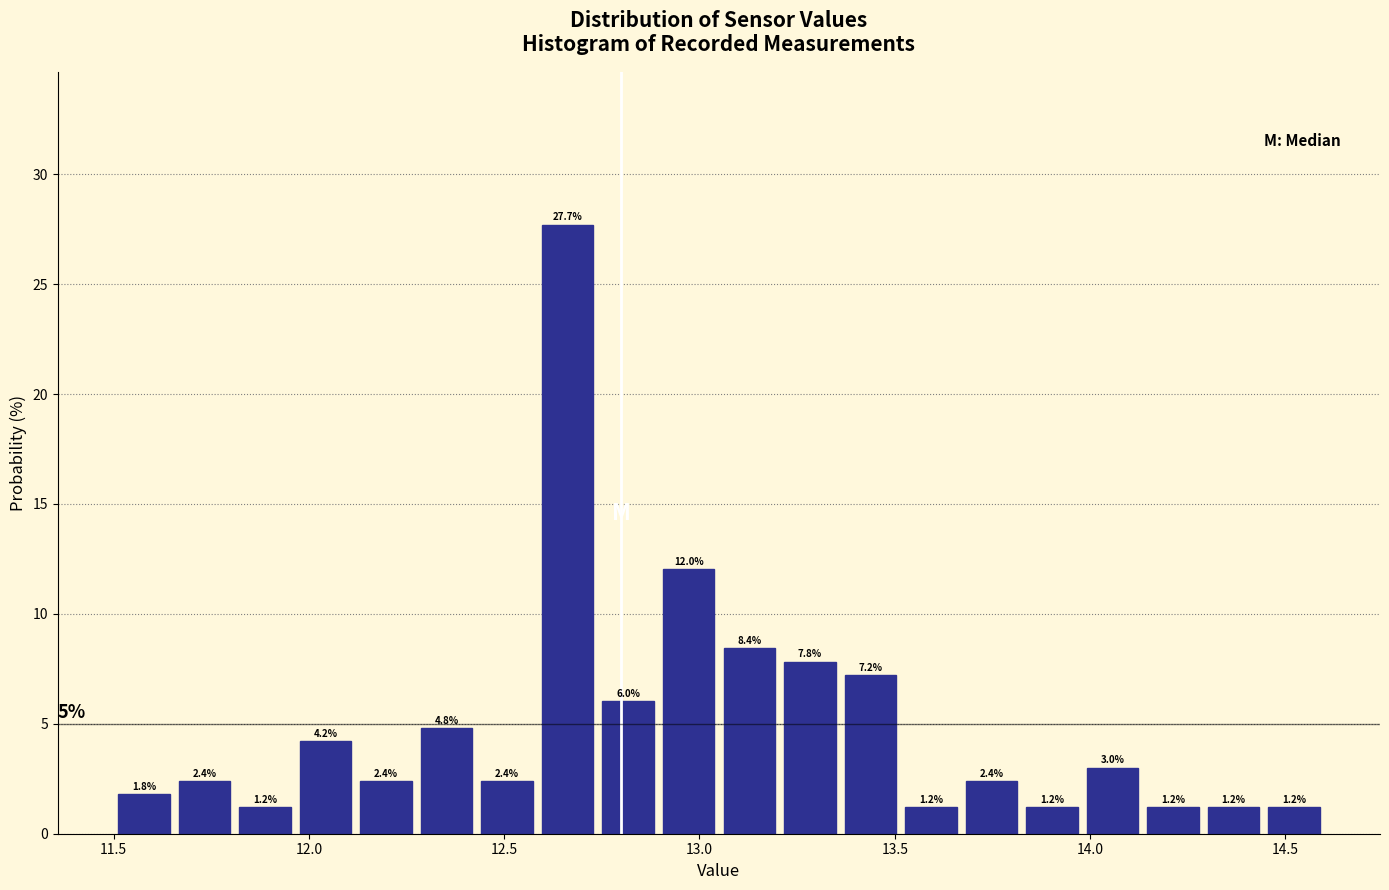

Around what value on the x-axis is the tallest bar? Give the approximate position of its centre, as read against the axis.

12.65